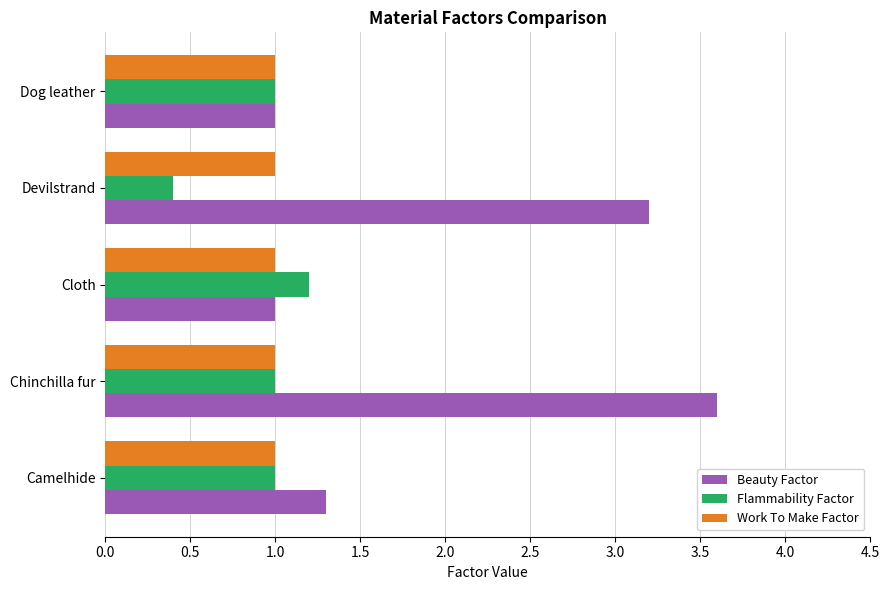

Which series has the largest total across all categories?

Beauty Factor